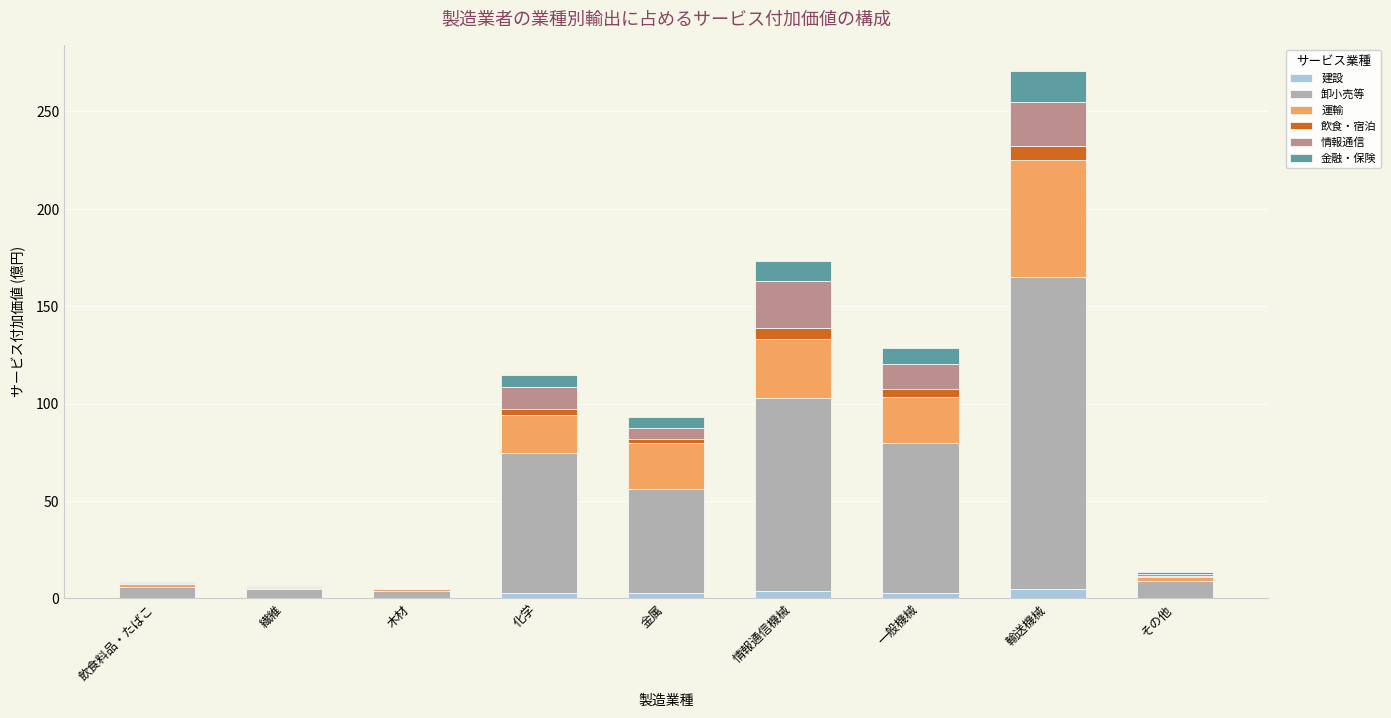

At which category is the sum across all series the highest?

輸送機械